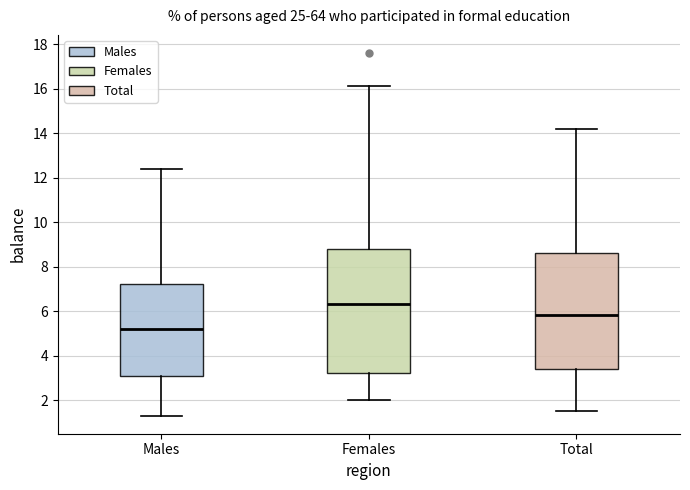

Reading left to right, transcribe this box plot: for each box, give where its median line is, the range the box spans, and where its two whiskers end, as read against the y-axis. The values are not printed on the chart, so give them approximately, as read against the axis.

Males: median 5.2, box 3.2 to 7.2, whiskers 1.4 to 12.4
Females: median 6.4, box 3.2 to 8.8, whiskers 2.0 to 16.2
Total: median 5.8, box 3.4 to 8.6, whiskers 1.6 to 14.2